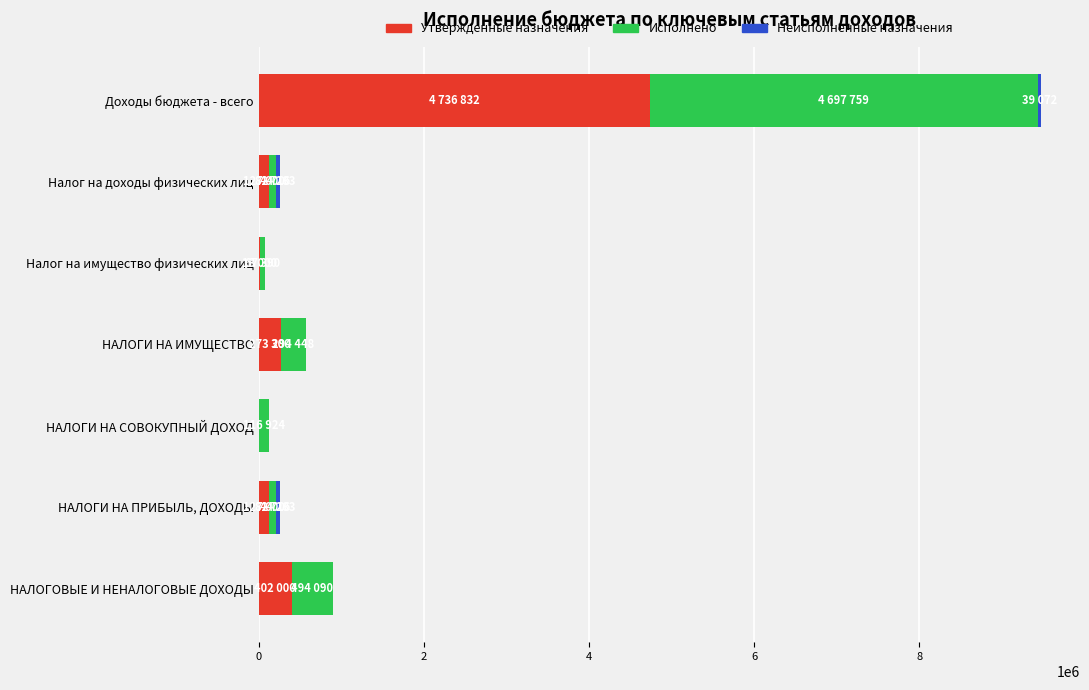

At which category is the sum across all series the highest?

Доходы бюджета - всего